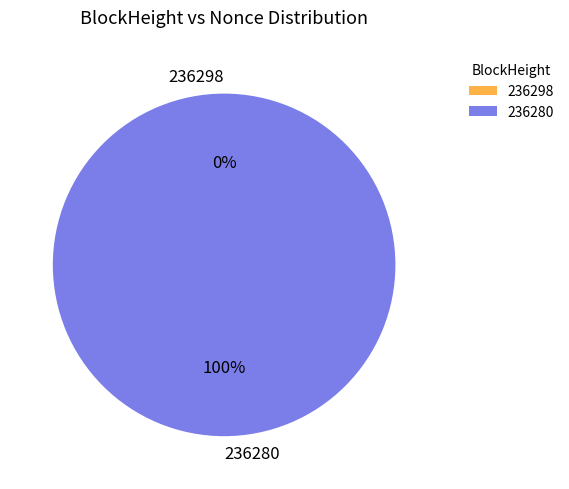

What is the largest slice in the pie chart?

236280